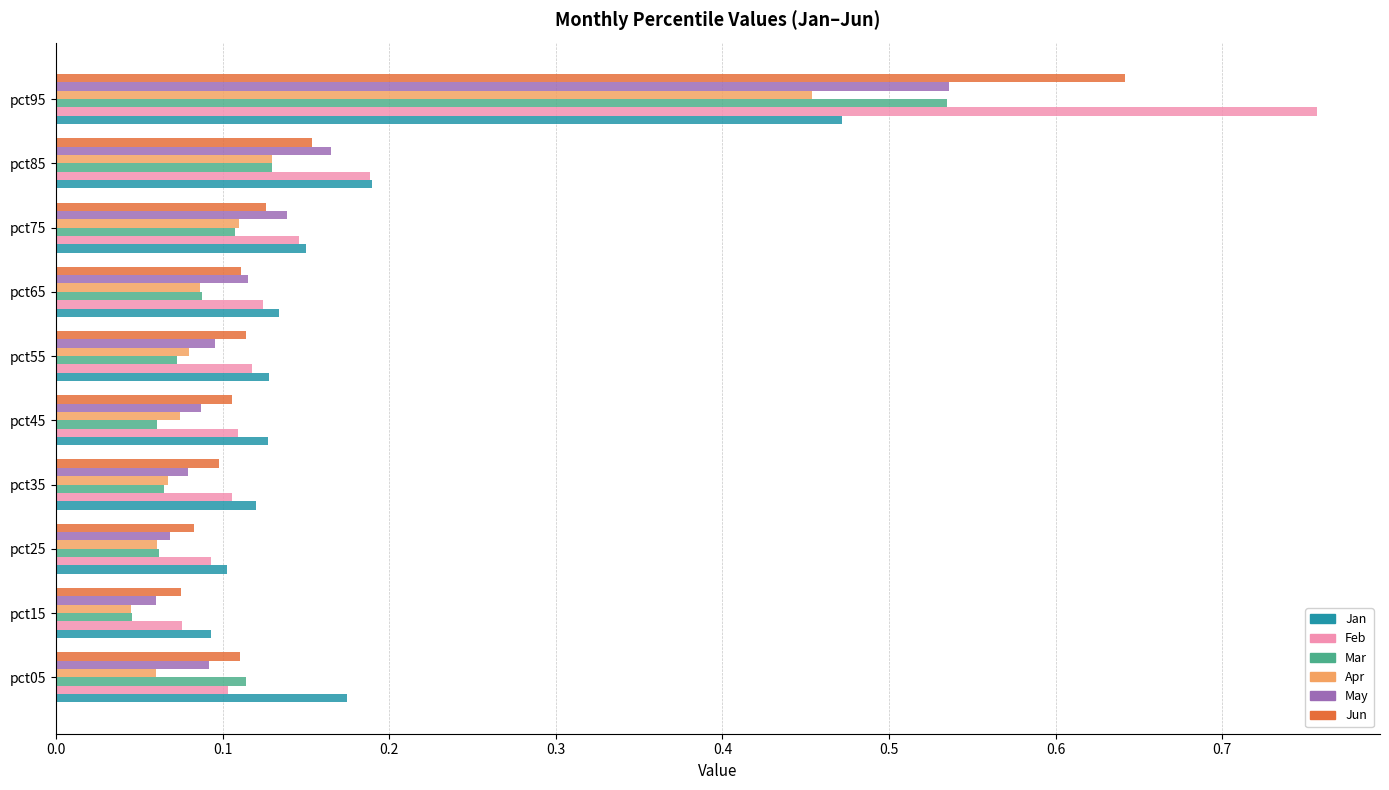

At which category is the sum across all series the highest?

pct95